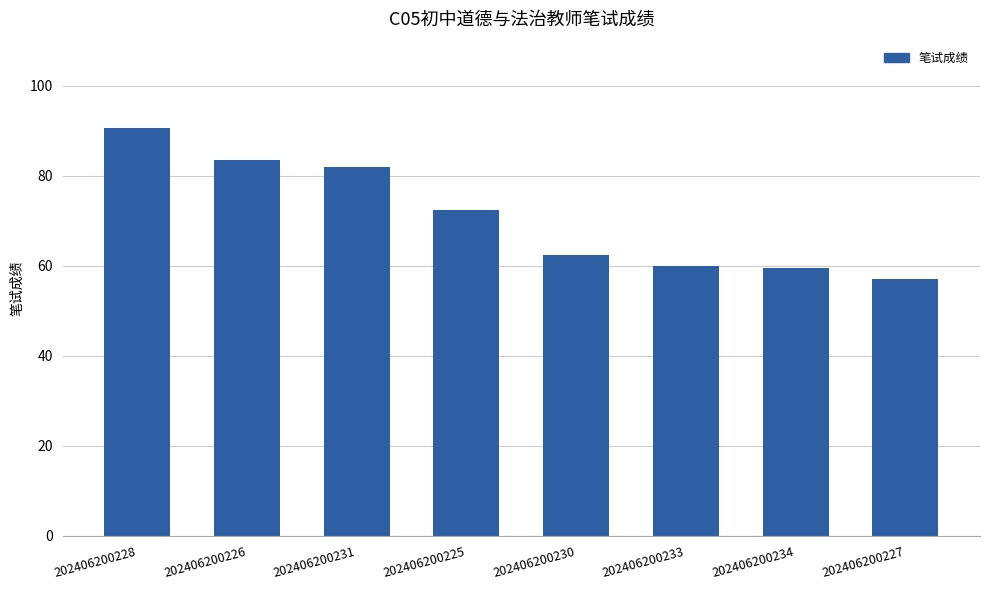

The chart shows a value of 97.8 at 202406200233. True or false?

False